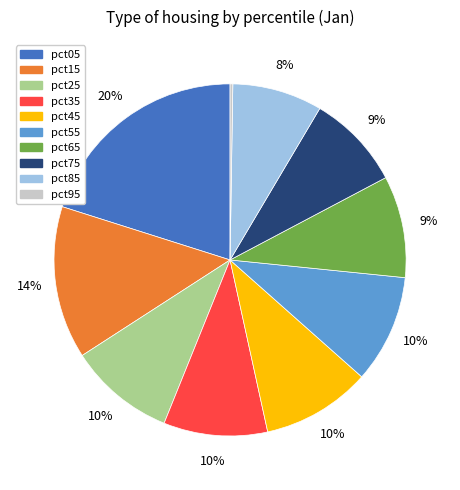

What percentage is the pct85 slice, to the nearest percent?

8%